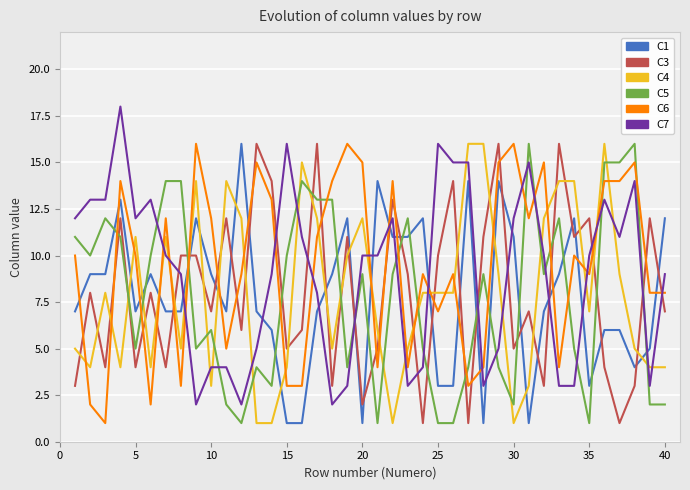

Does the chart have visible grid lines?

Yes